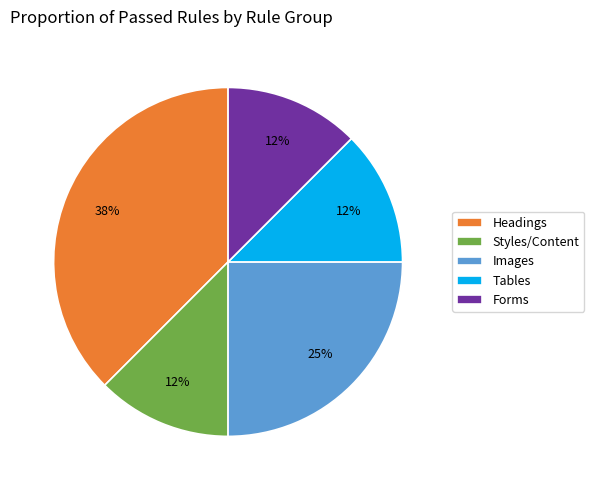

Which category has the biggest portion of the pie?

Headings